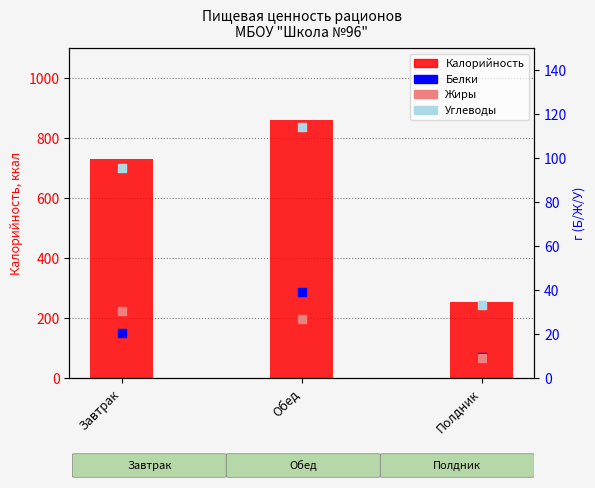

At how many categories does at least one series exceed 214?

3